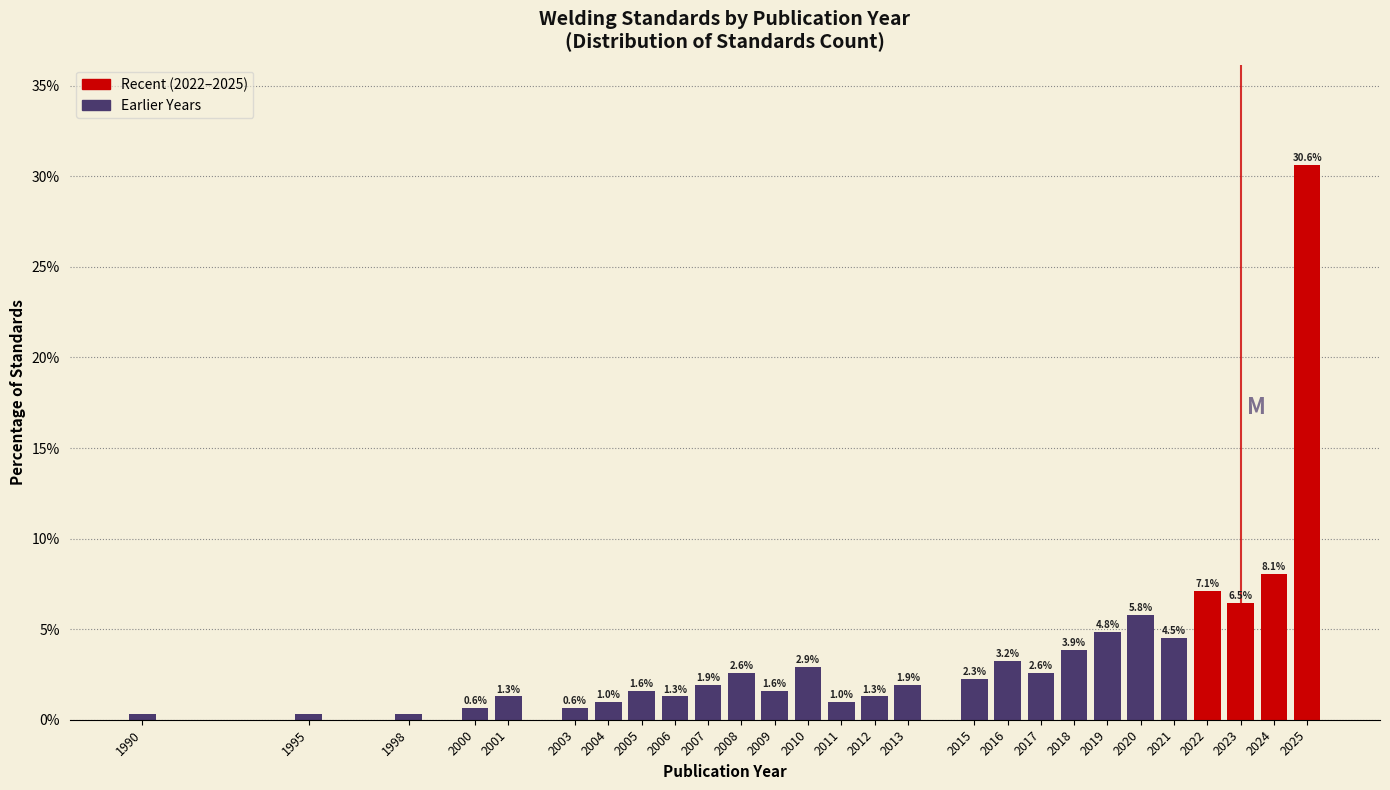

Which has a higher value, 2005 or 1998?

2005